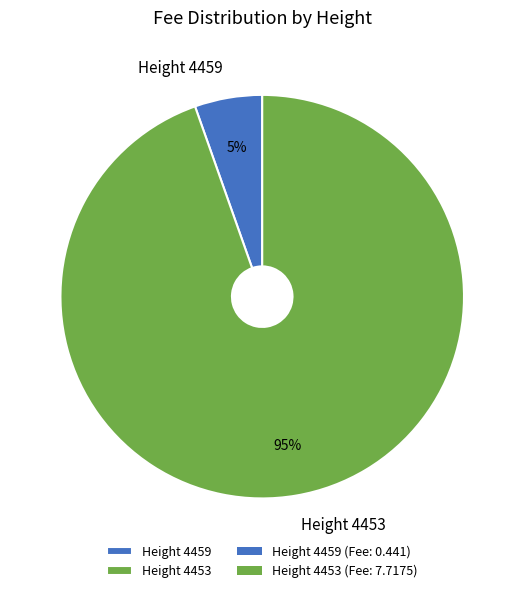

Does Height 4459 account for over 50% of the chart?

No